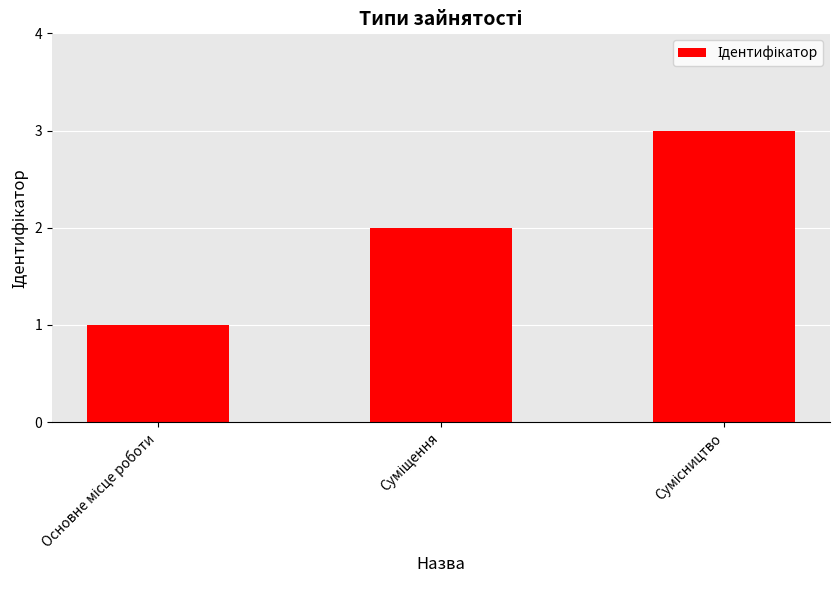

What is the greatest value displayed?

3